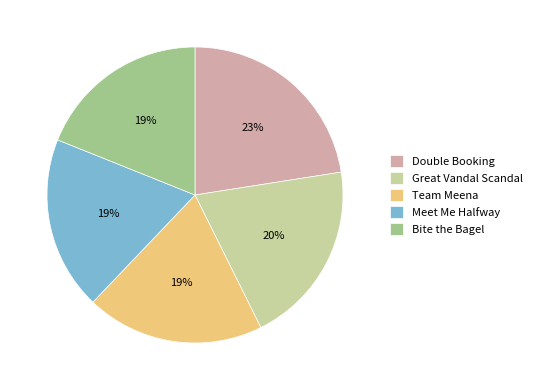

What is the largest slice in the pie chart?

Double Booking